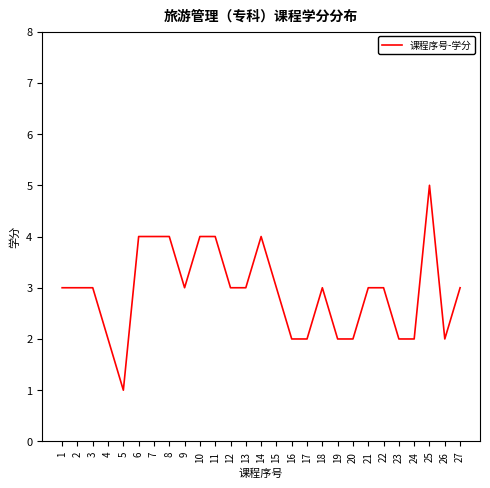

Which label corresponds to the smallest value in the chart?

5